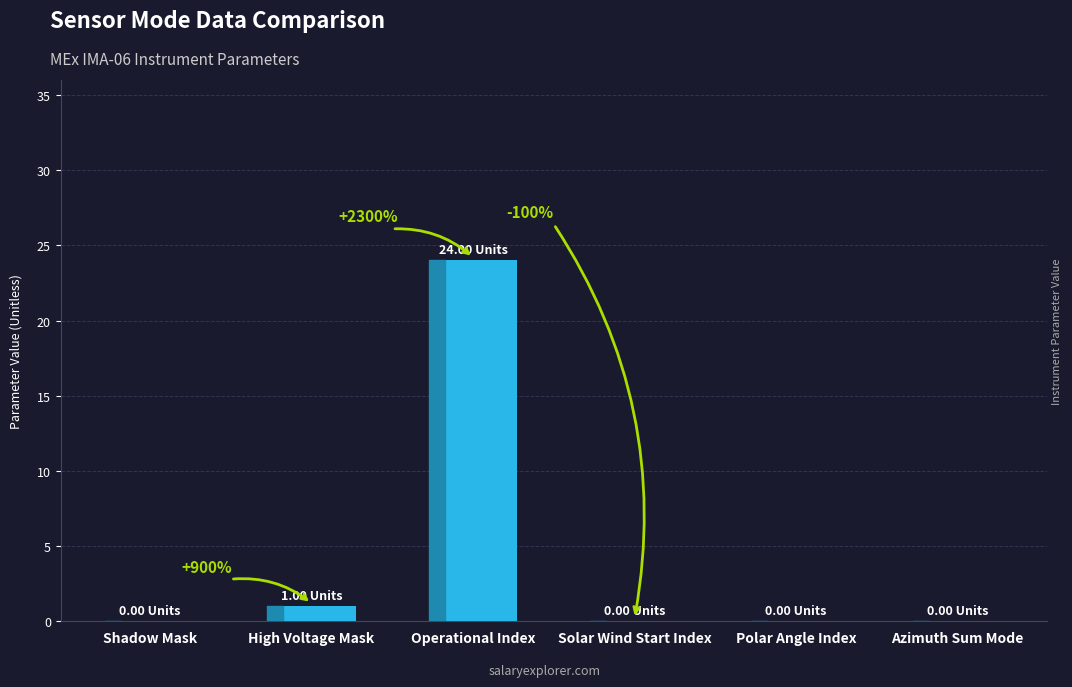

How many values are above zero?

2